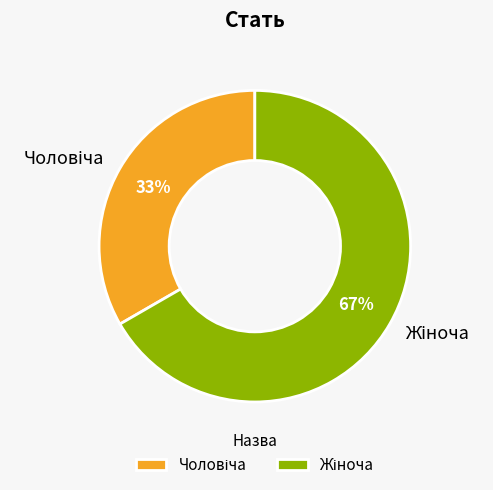

To the nearest percent, what is the average slice percentage?

50%